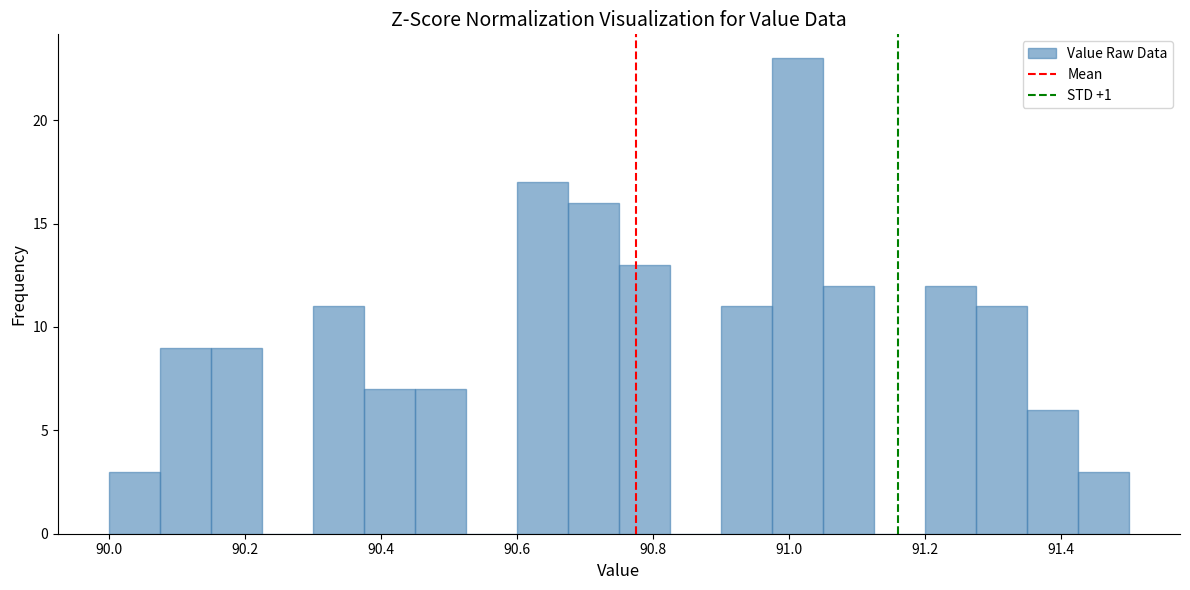

Around what value on the x-axis is the tallest bar? Give the approximate position of its centre, as read against the axis.

91.02